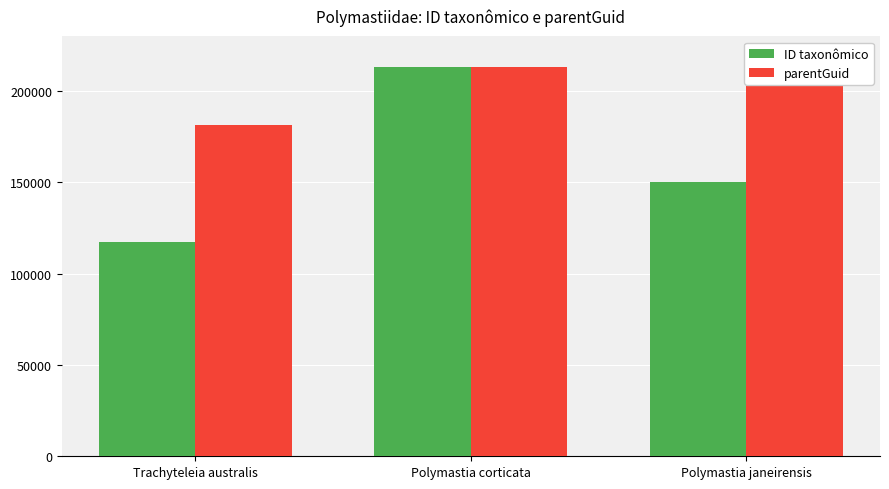

How many ID taxonômico values are between 117366 and 213128?

3